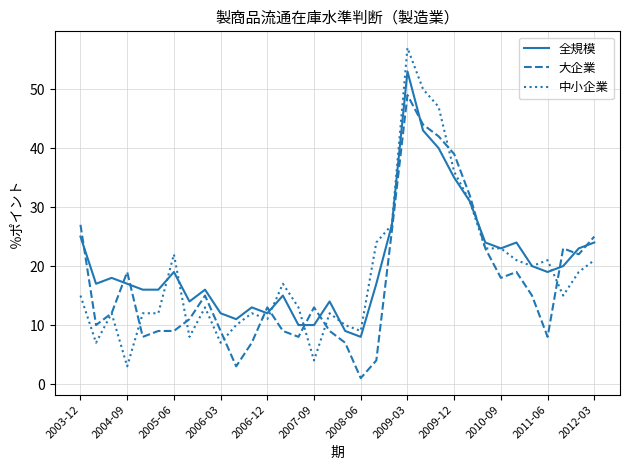

Rank the series by their maximum value, from highest to lowest.

中小企業, 全規模, 大企業